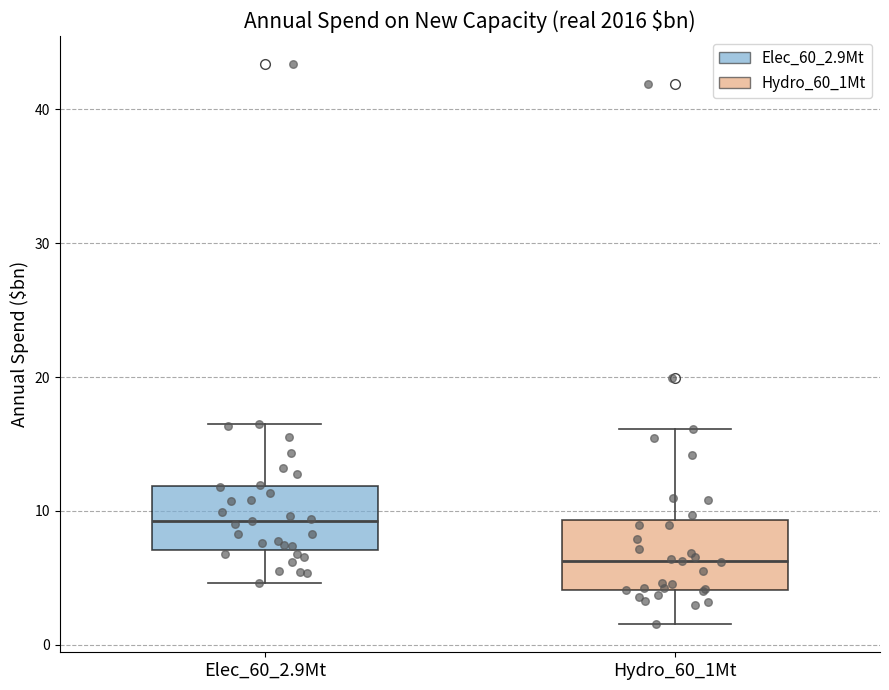

Which box has the lowest median line?

Hydro_60_1Mt